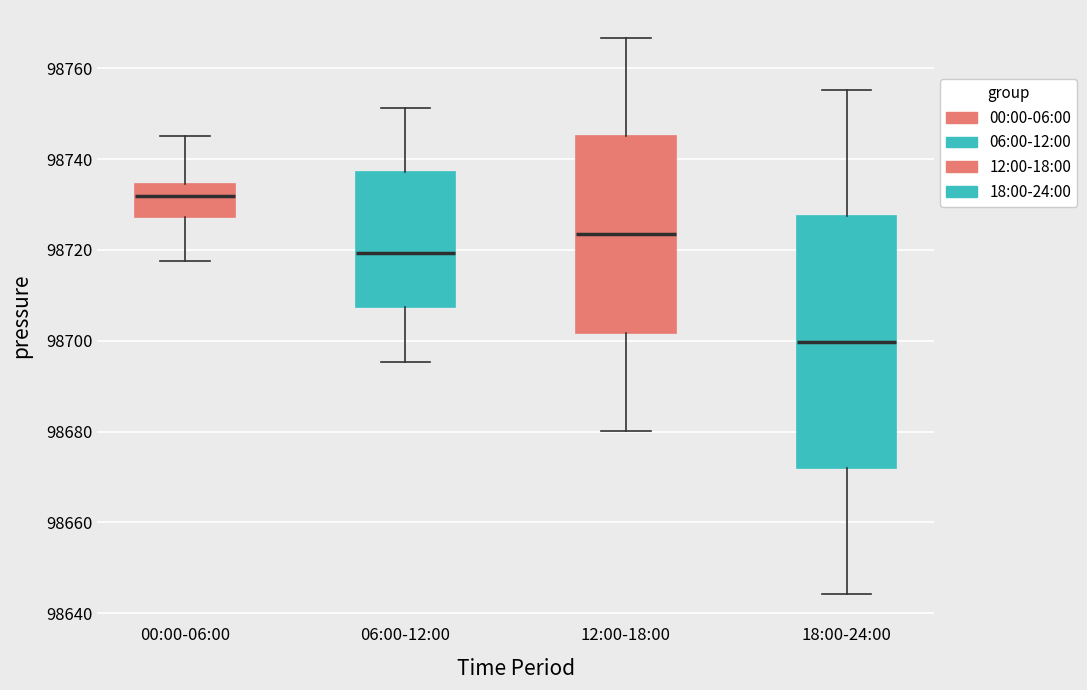

Reading left to right, transcribe this box plot: for each box, give where its median line is, the range the box spans, and where its two whiskers end, as read against the y-axis. The values are not printed on the chart, so give them approximately, as read against the axis.

00:00-06:00: median 98732, box 98728 to 98734, whiskers 98718 to 98746
06:00-12:00: median 98720, box 98708 to 98738, whiskers 98696 to 98752
12:00-18:00: median 98724, box 98702 to 98746, whiskers 98680 to 98766
18:00-24:00: median 98700, box 98672 to 98728, whiskers 98644 to 98756